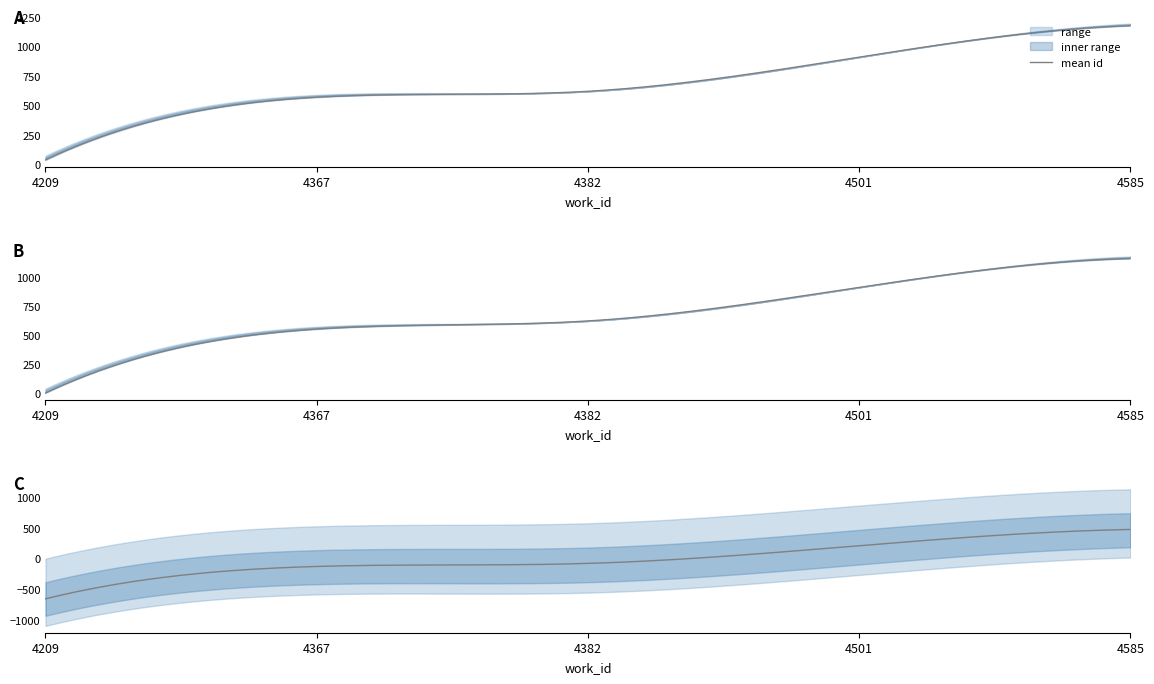

How many data points are less than 11512?

5